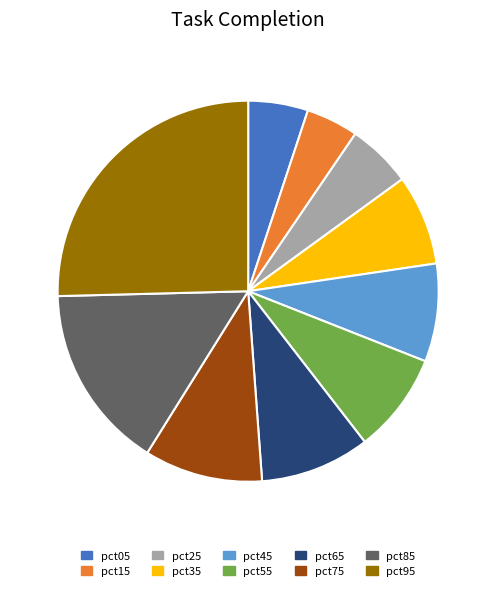

Between pct25 and pct45, which is larger?

pct45